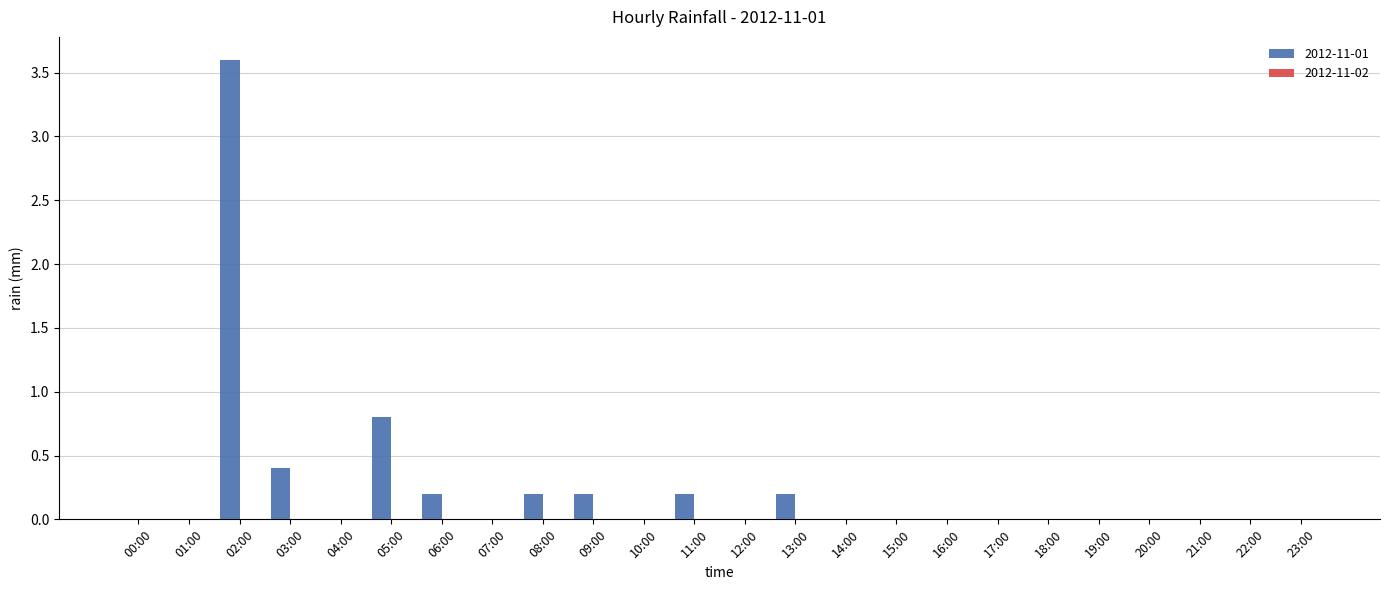

The chart shows a value of -2.5 at 23:00. True or false?

False